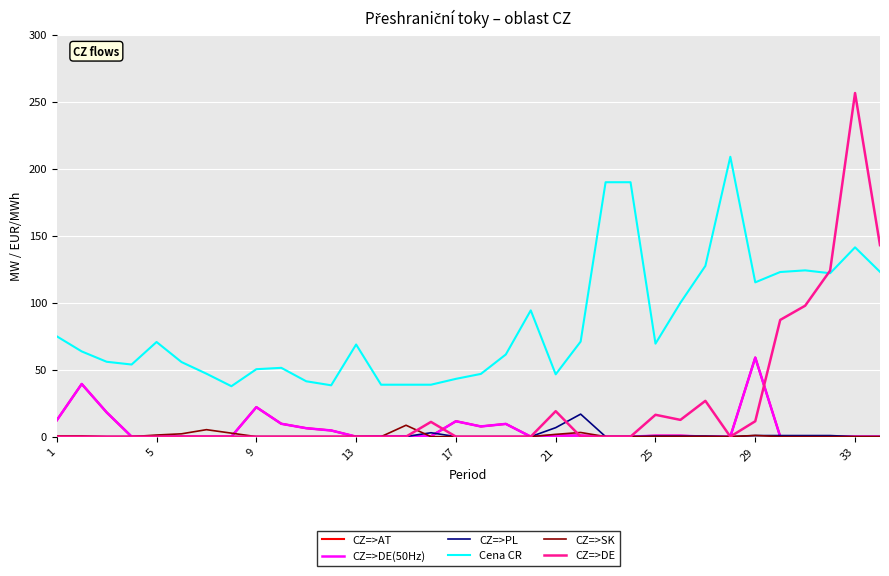

What is the maximum value for CZ=>DE(50Hz)?

59.0